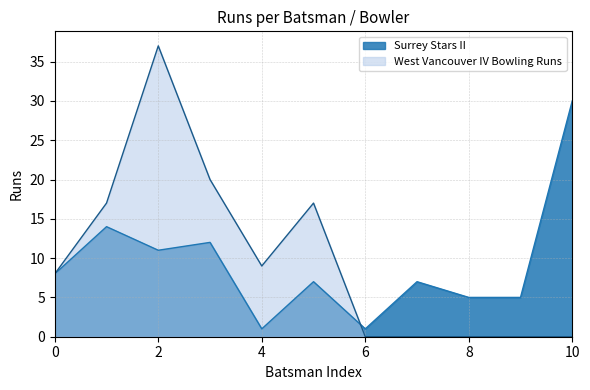

Which category has the highest value in the Surrey Stars II series?

10